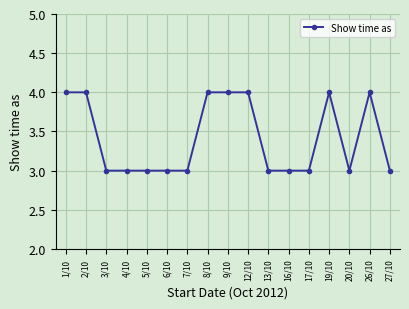

The value at 20/10 is 2. True or false?

False